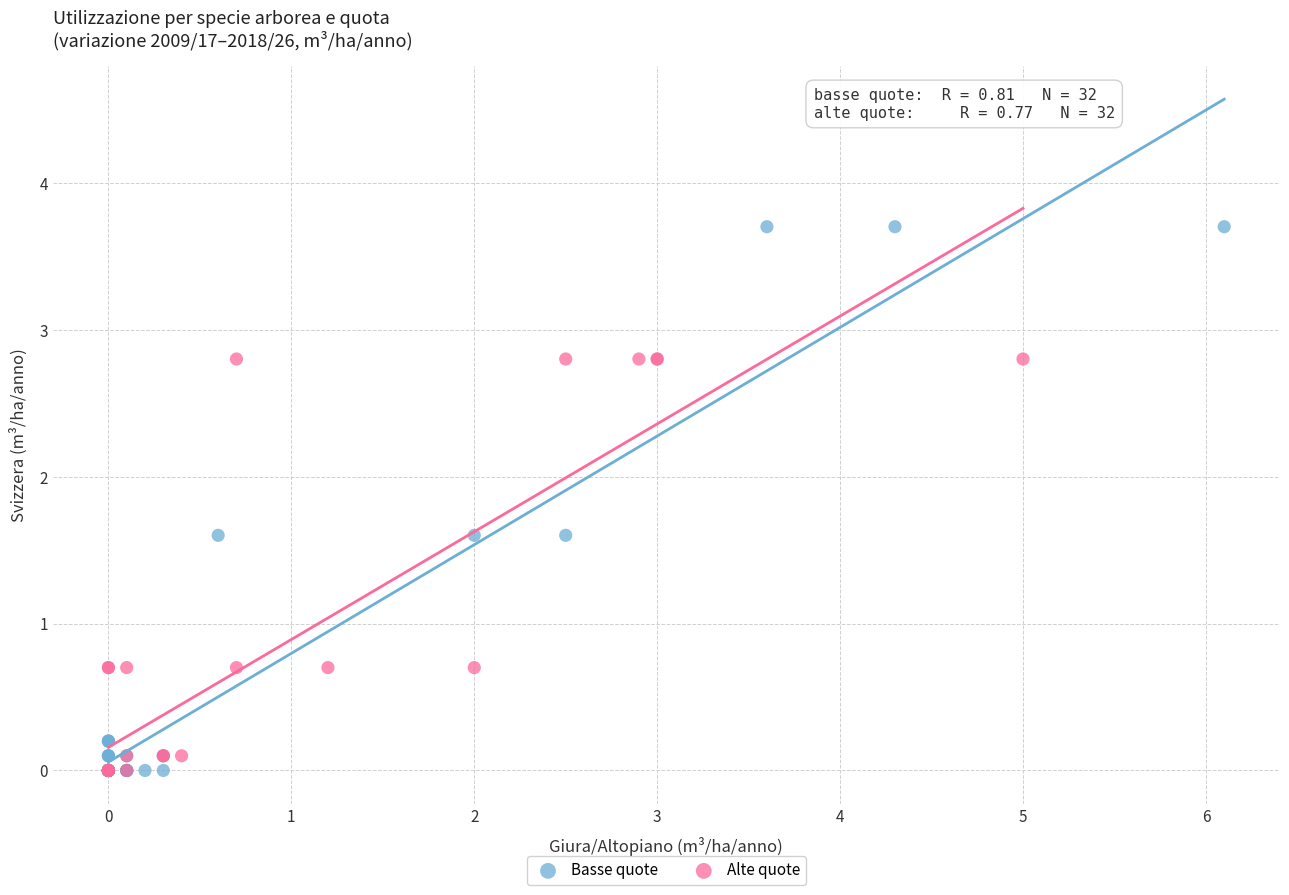

Which series has the largest Y range (max minus min)?

Basse quote